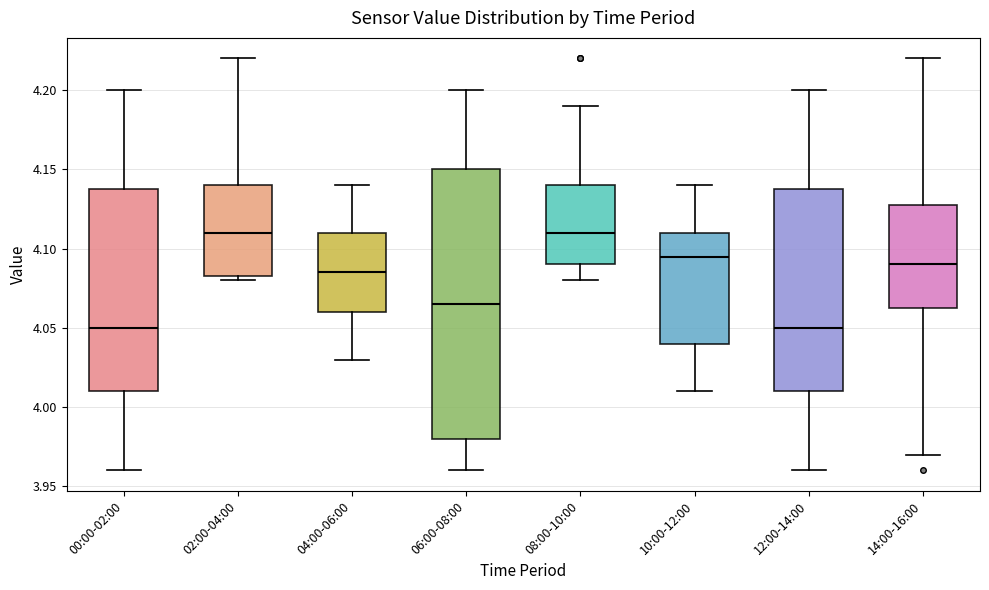

Reading left to right, read every box against the y-axis: the position of its median line, the range the box covers, and the ends of its whiskers. The values are not printed on the chart, so give them approximately, as read against the axis.

00:00-02:00: median 4.050, box 4.010 to 4.140, whiskers 3.960 to 4.200
02:00-04:00: median 4.110, box 4.085 to 4.140, whiskers 4.080 to 4.220
04:00-06:00: median 4.085, box 4.060 to 4.110, whiskers 4.030 to 4.140
06:00-08:00: median 4.065, box 3.980 to 4.150, whiskers 3.960 to 4.200
08:00-10:00: median 4.110, box 4.090 to 4.140, whiskers 4.080 to 4.190
10:00-12:00: median 4.095, box 4.040 to 4.110, whiskers 4.010 to 4.140
12:00-14:00: median 4.050, box 4.010 to 4.140, whiskers 3.960 to 4.200
14:00-16:00: median 4.090, box 4.065 to 4.130, whiskers 3.970 to 4.220